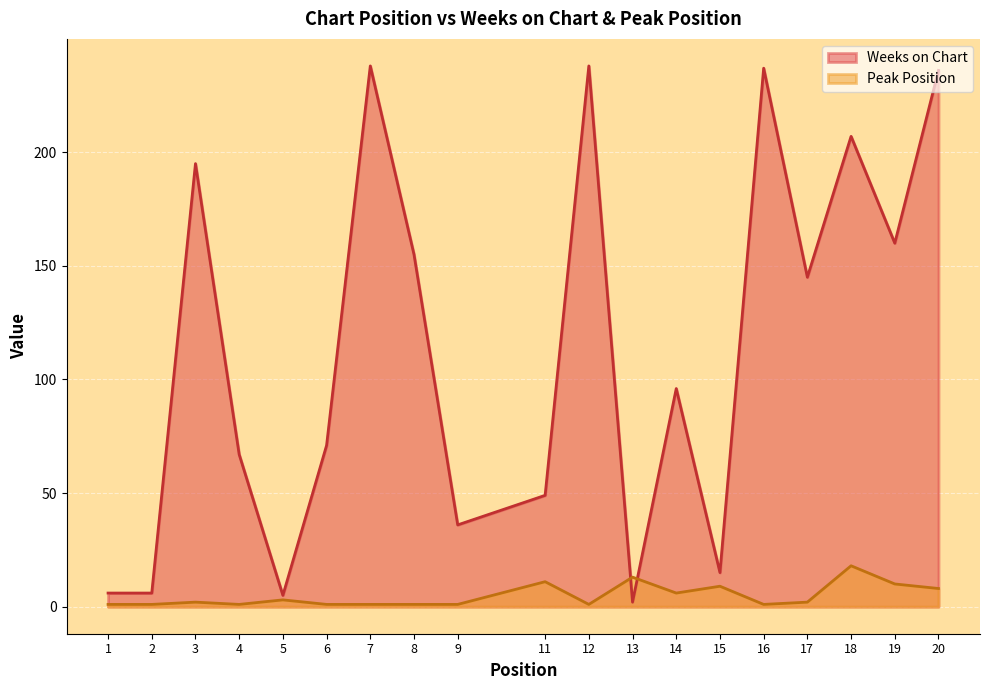

Is it true that Peak Position equals 16 at 19?

False